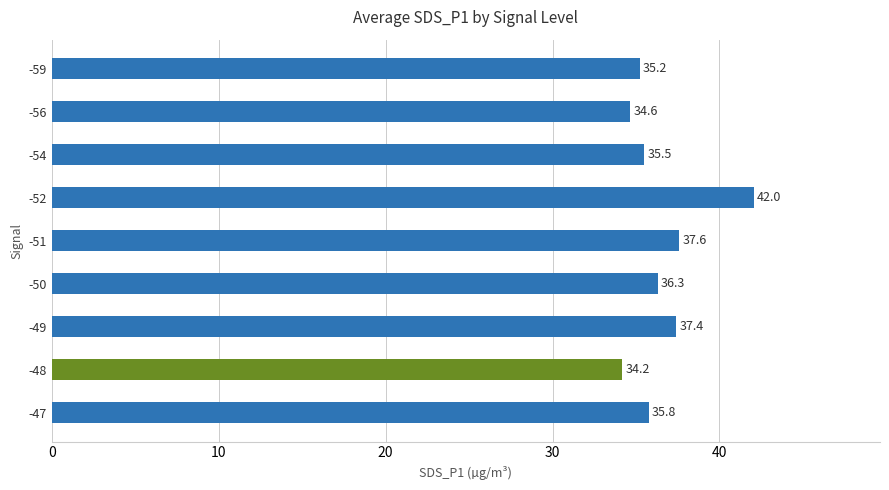

Rank the categories by value from lowest to highest.

-48, -56, -59, -54, -47, -50, -49, -51, -52